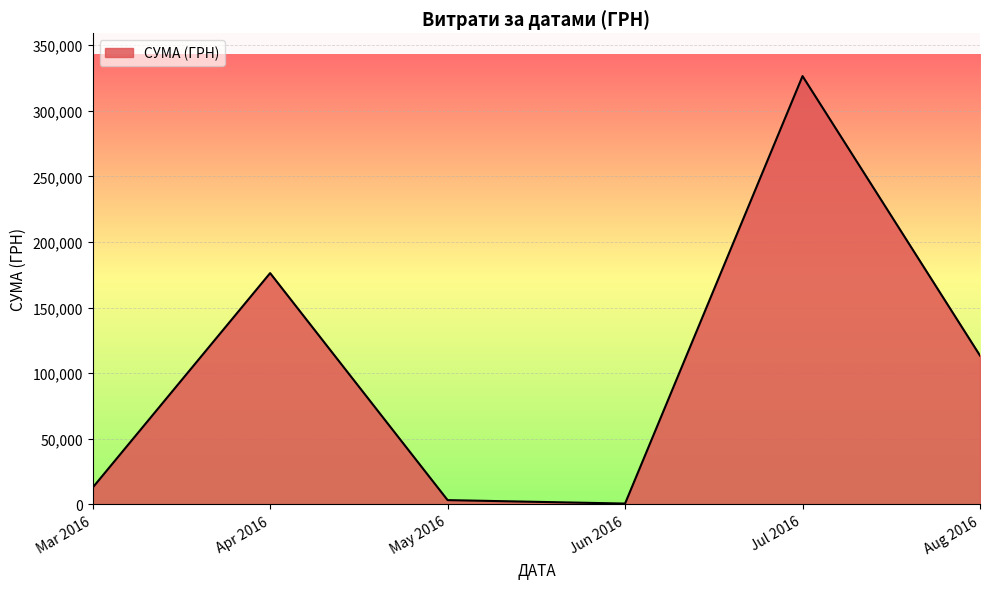

At which category does the chart reach its peak across all series?

Jul 2016